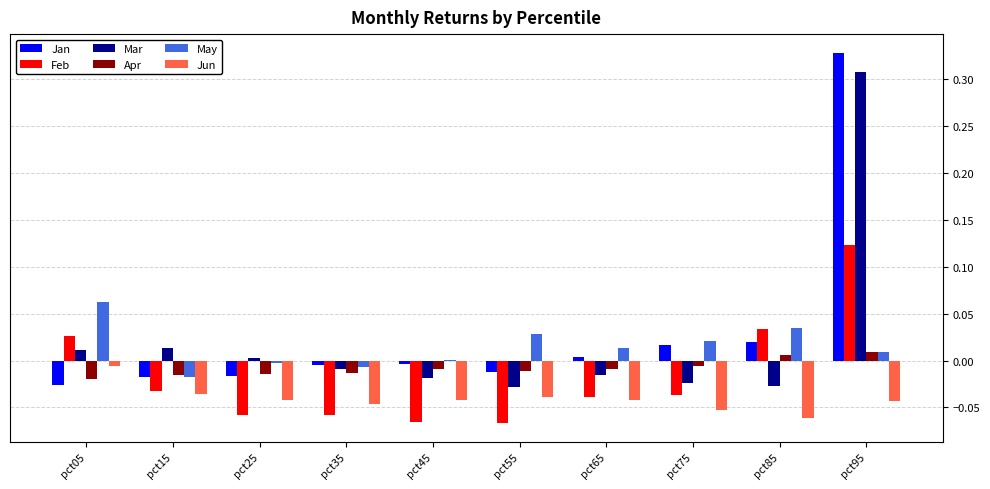

At which category is the sum across all series the highest?

pct95